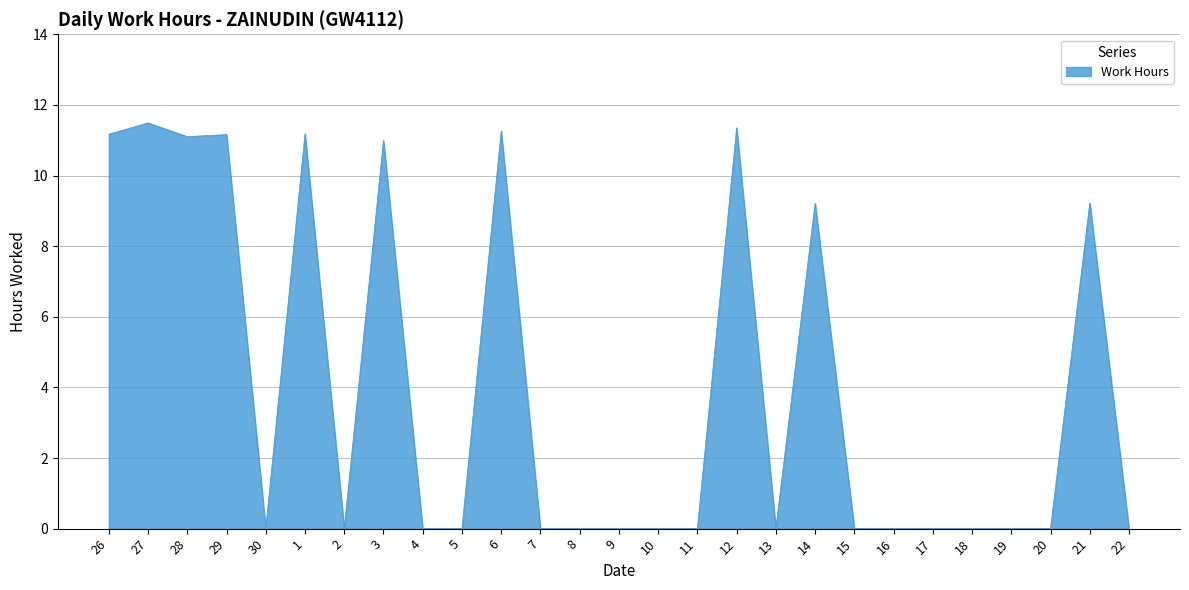

Does the chart have visible grid lines?

Yes